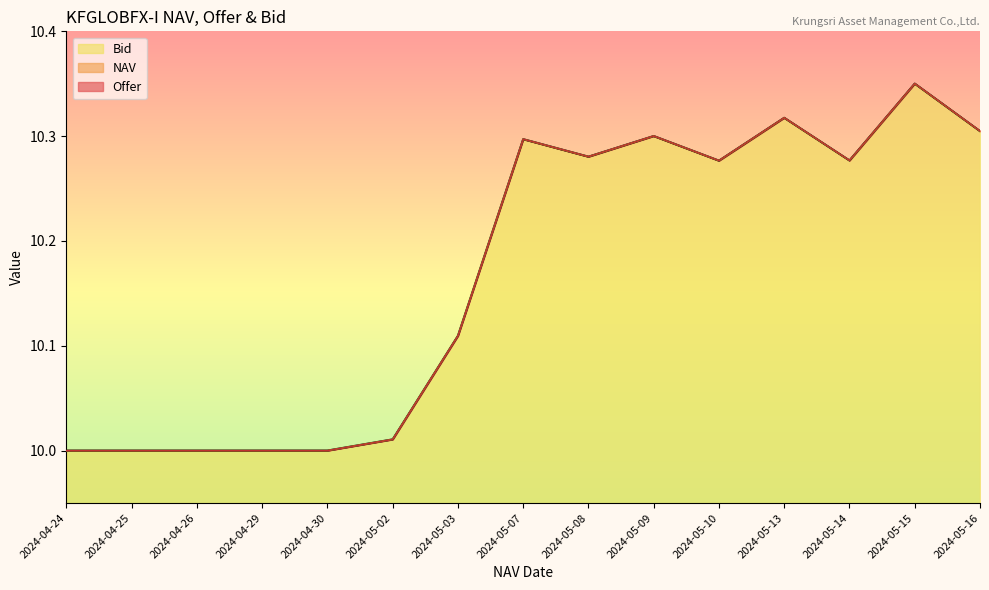

Rank the series at 2024-04-24 from lowest to highest value.

Offer, Bid, NAV